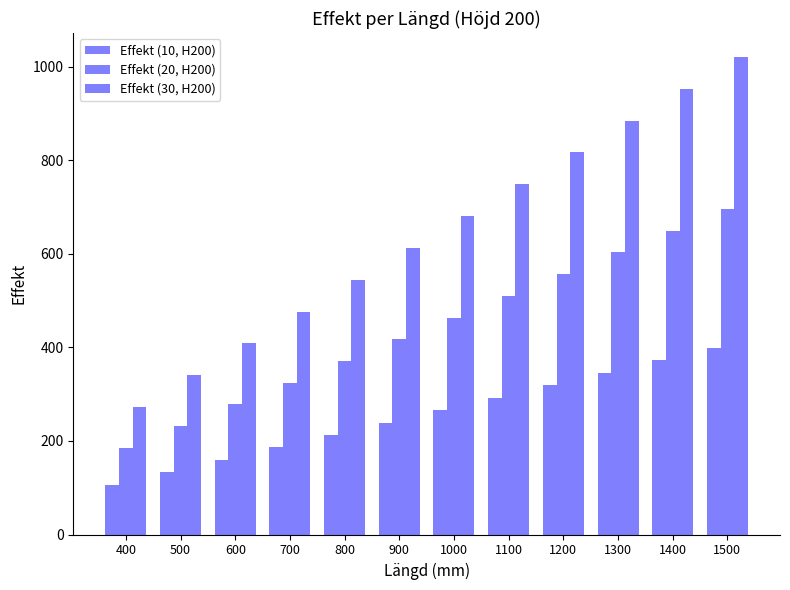

List the series in order of their peak value, lowest first.

Effekt (10, H200), Effekt (20, H200), Effekt (30, H200)